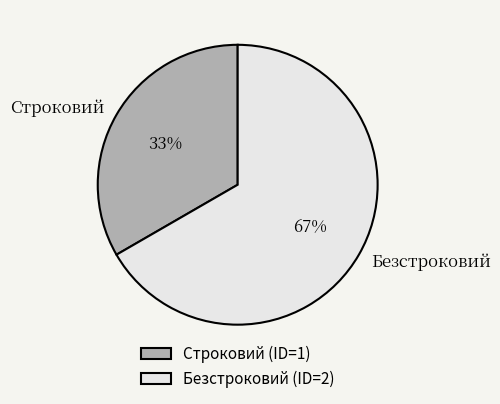

Which category has the biggest portion of the pie?

Безстроковий